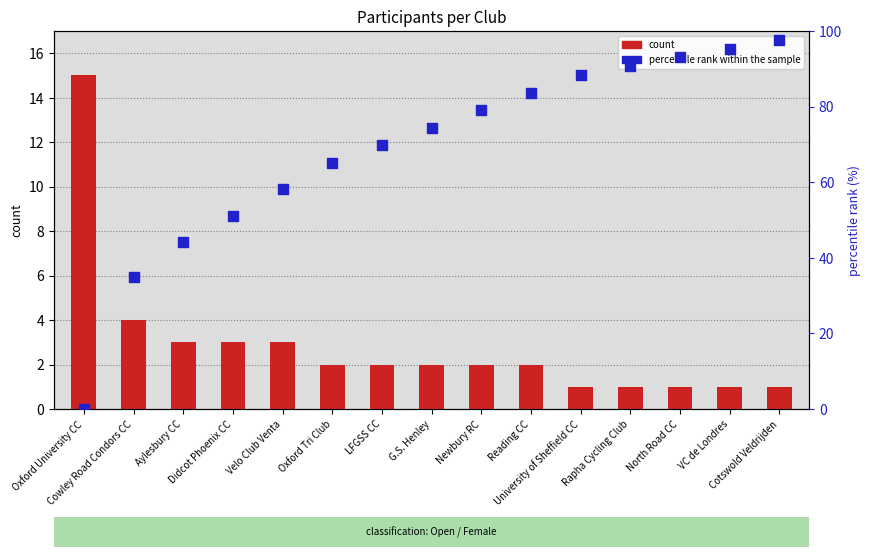

At which category is the sum across all series the highest?

Cotswold Veldrijden